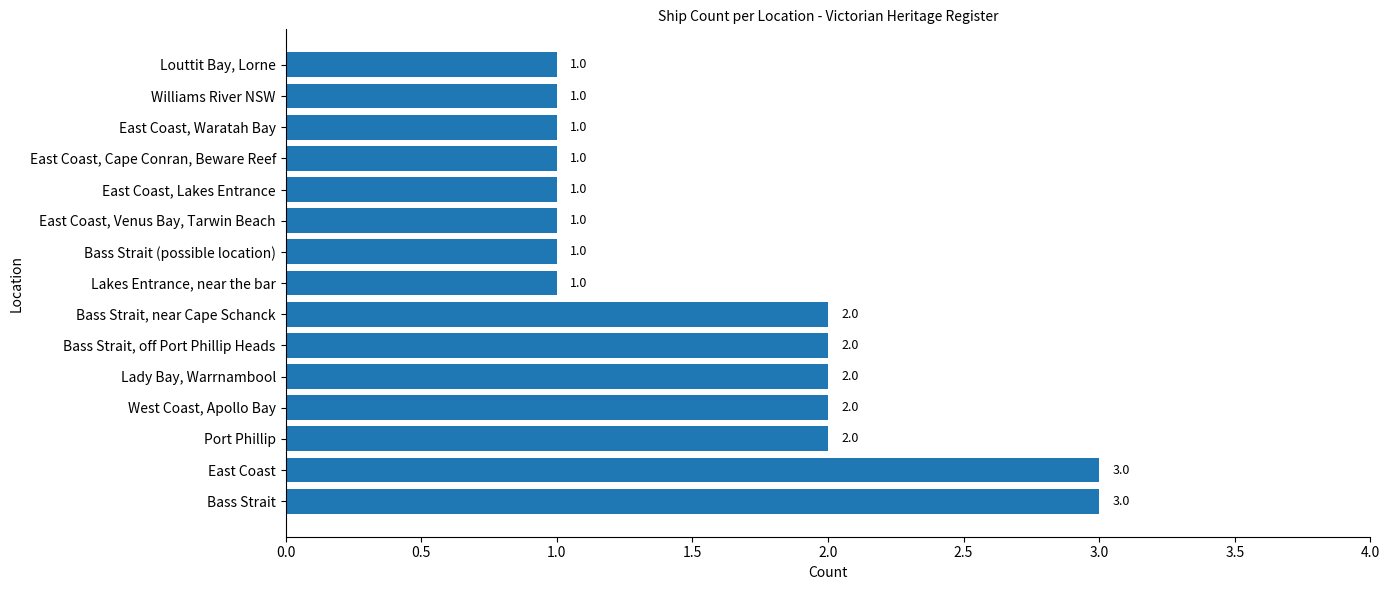

Reading bottom to top, list all the values displayed in this chart.

Bass Strait=3	East Coast=3	Port Phillip=2	West Coast, Apollo Bay=2	Lady Bay, Warrnambool=2	Bass Strait, off Port Phillip Heads=2	Bass Strait, near Cape Schanck=2	Lakes Entrance, near the bar=1	Bass Strait (possible location)=1	East Coast, Venus Bay, Tarwin Beach=1	East Coast, Lakes Entrance=1	East Coast, Cape Conran, Beware Reef=1	East Coast, Waratah Bay=1	Williams River NSW=1	Louttit Bay, Lorne=1